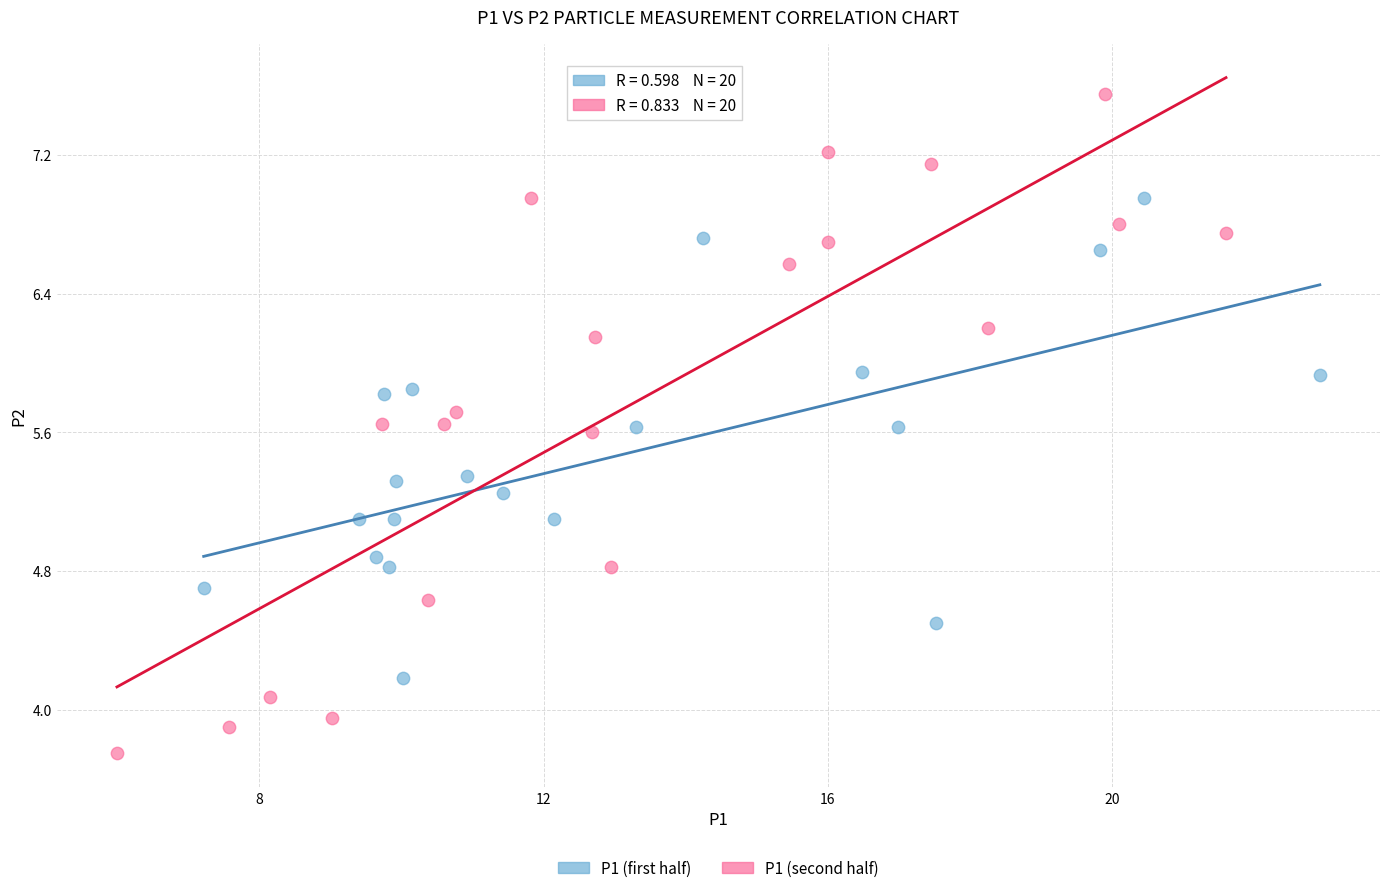

Which series has the largest Y range (max minus min)?

P1 (second half)